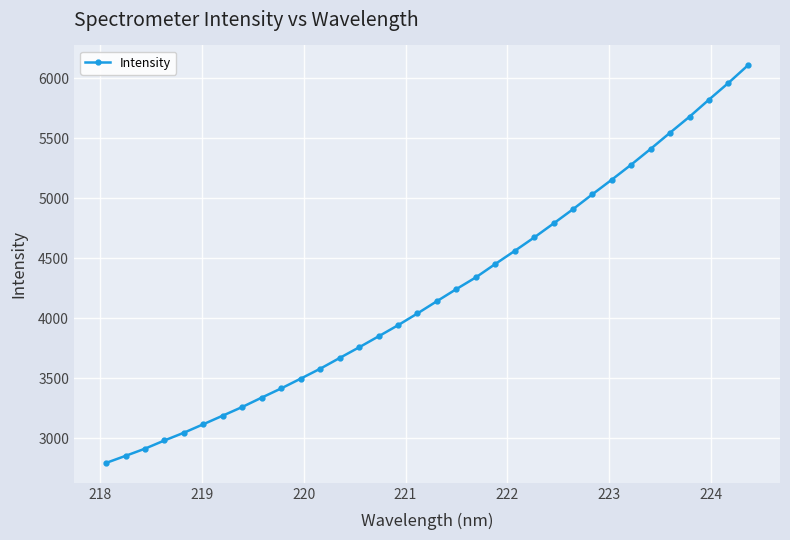

Is this an area chart (filled region under the line)?

No